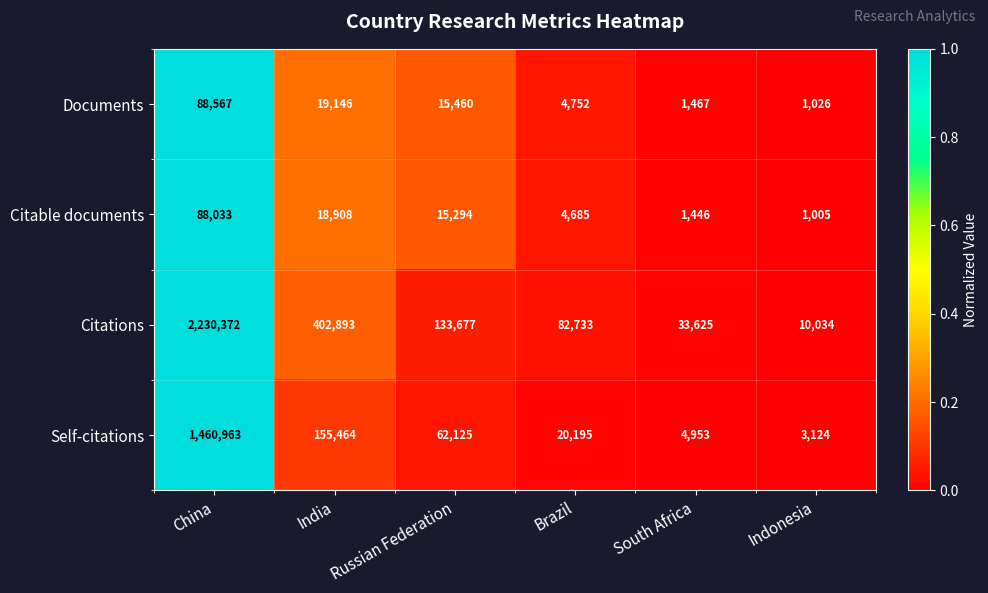

Which category has the highest value across all series?

China